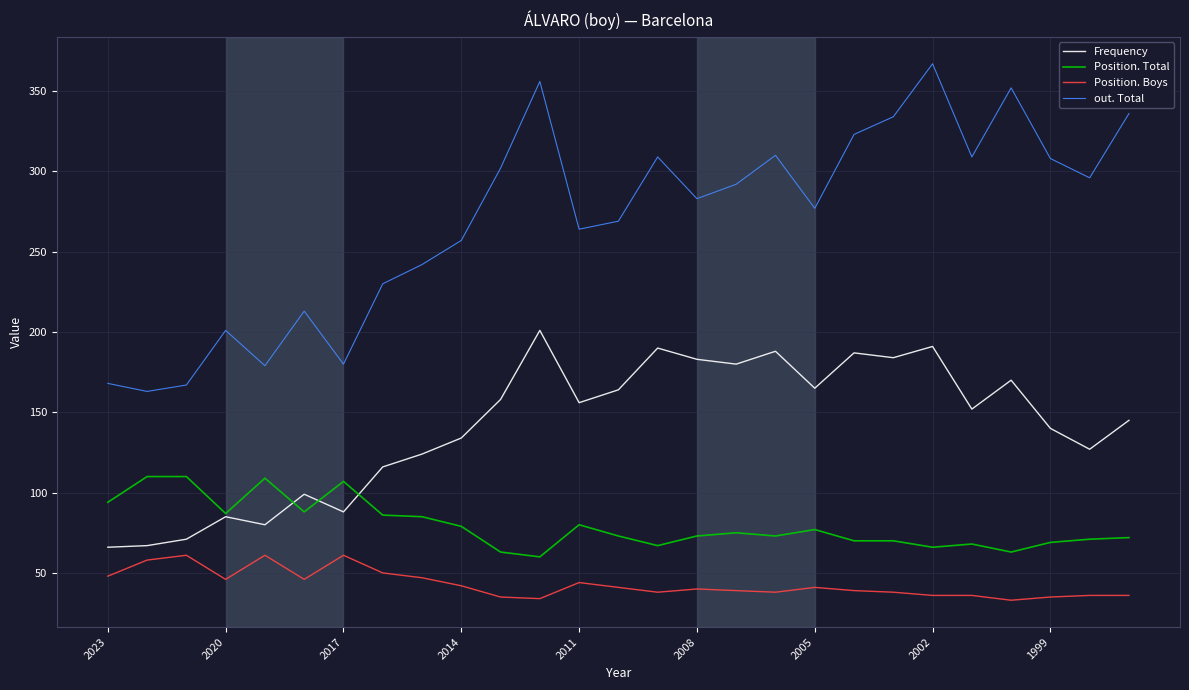

What is the maximum value shown in the chart?

367